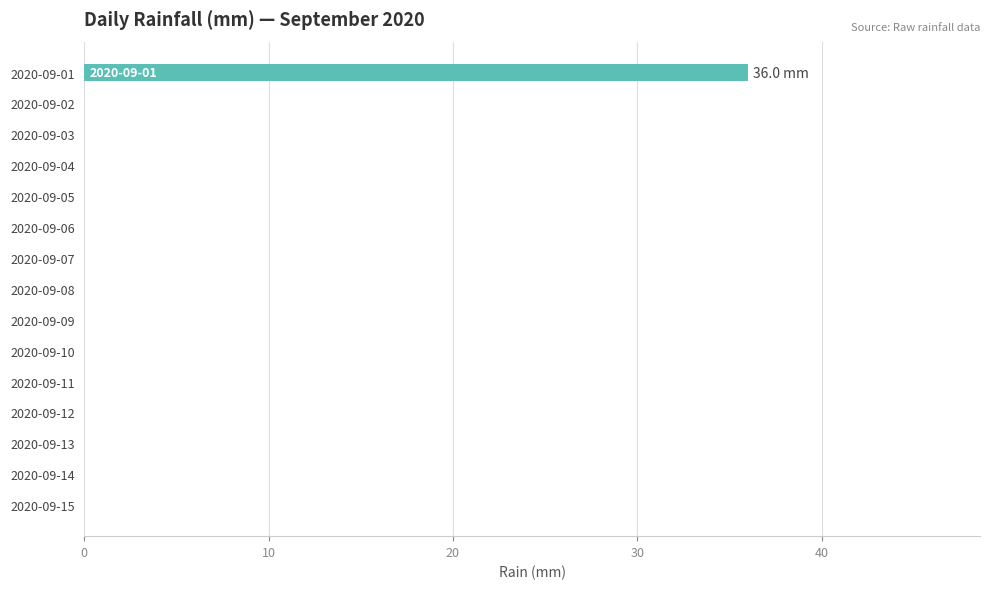

Reading top to bottom, what are all the values shown in this chart?

2020-09-01=36	2020-09-02=0	2020-09-03=0	2020-09-04=0	2020-09-05=0	2020-09-06=0	2020-09-07=0	2020-09-08=0	2020-09-09=0	2020-09-10=0	2020-09-11=0	2020-09-12=0	2020-09-13=0	2020-09-14=0	2020-09-15=0